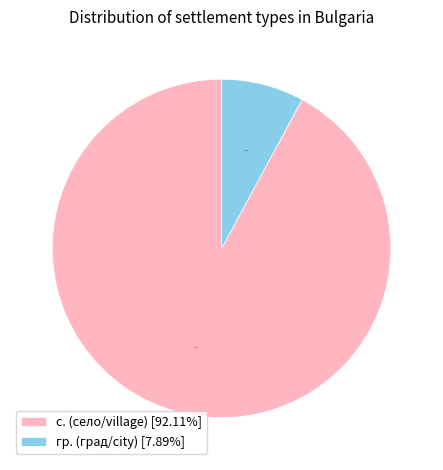

Is there a majority slice in this chart?

Yes